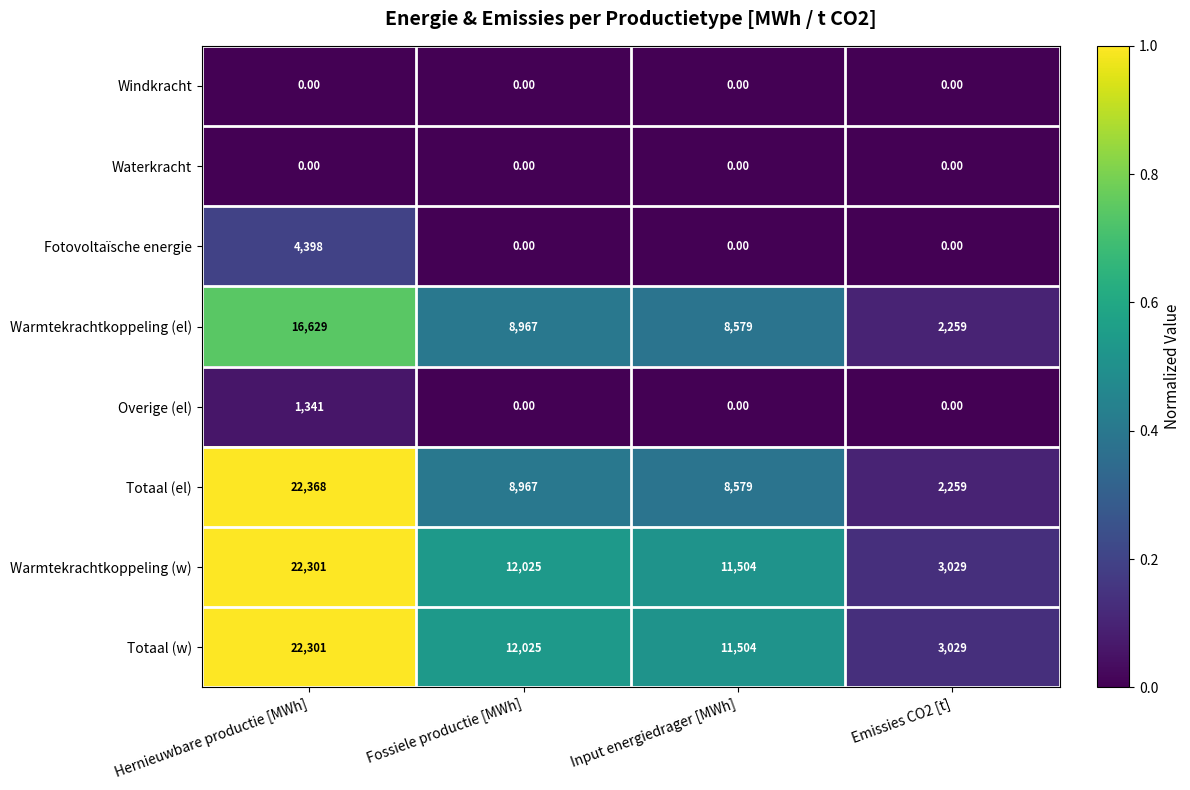

At which category does the chart reach its peak across all series?

Hernieuwbare productie [MWh]